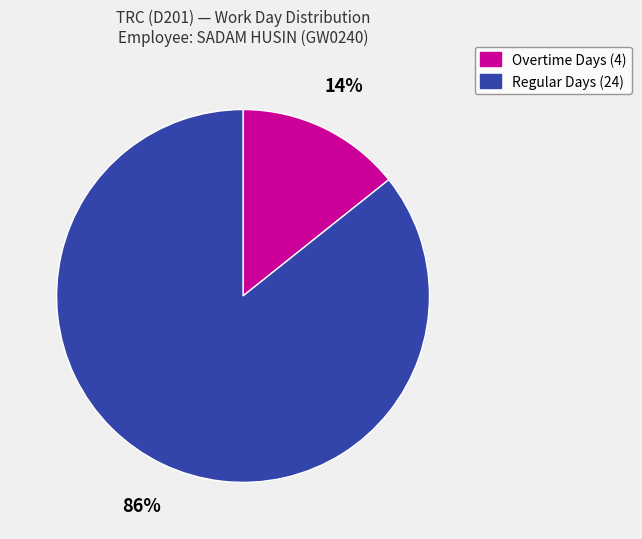

How many slices are in this pie chart?

2